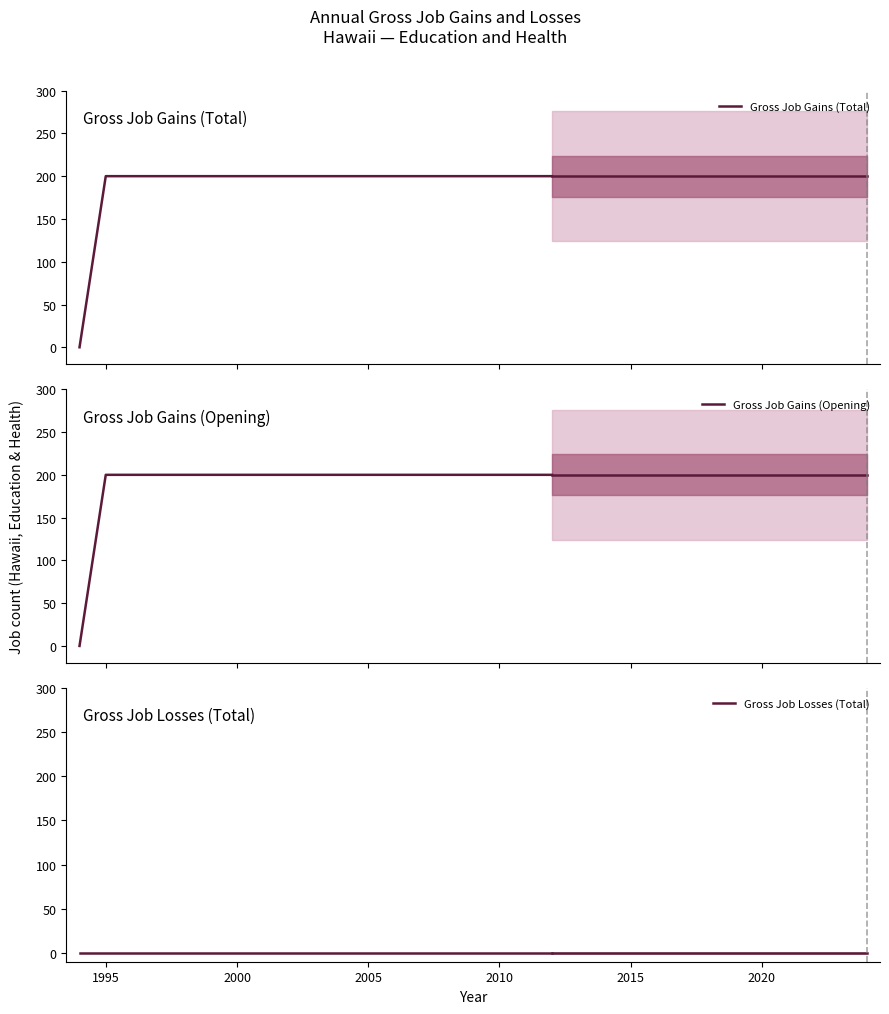

Is this an area chart (filled region under the line)?

No